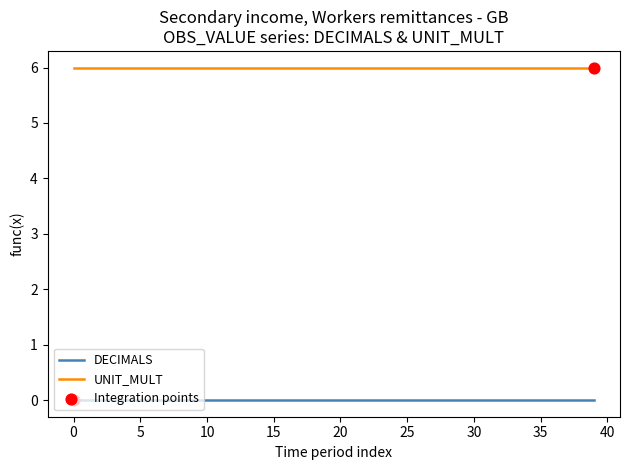

True or false: UNIT_MULT and DECIMALS intersect in this chart.

False